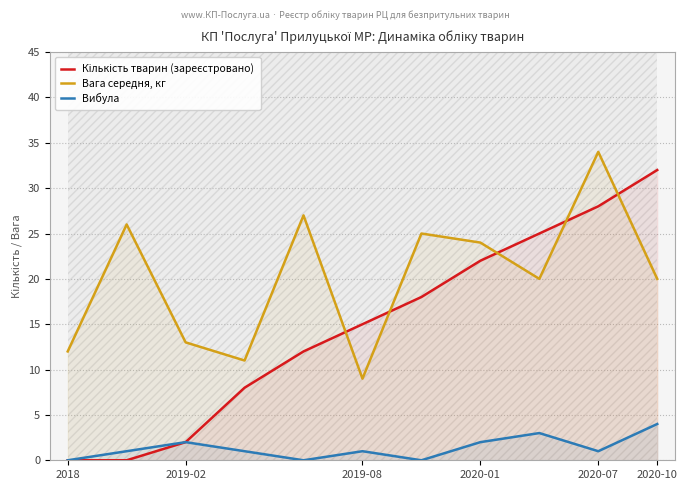

Rank the series by their maximum value, from highest to lowest.

Вага середня, кг, Кількість тварин (зареєстровано), Вибула